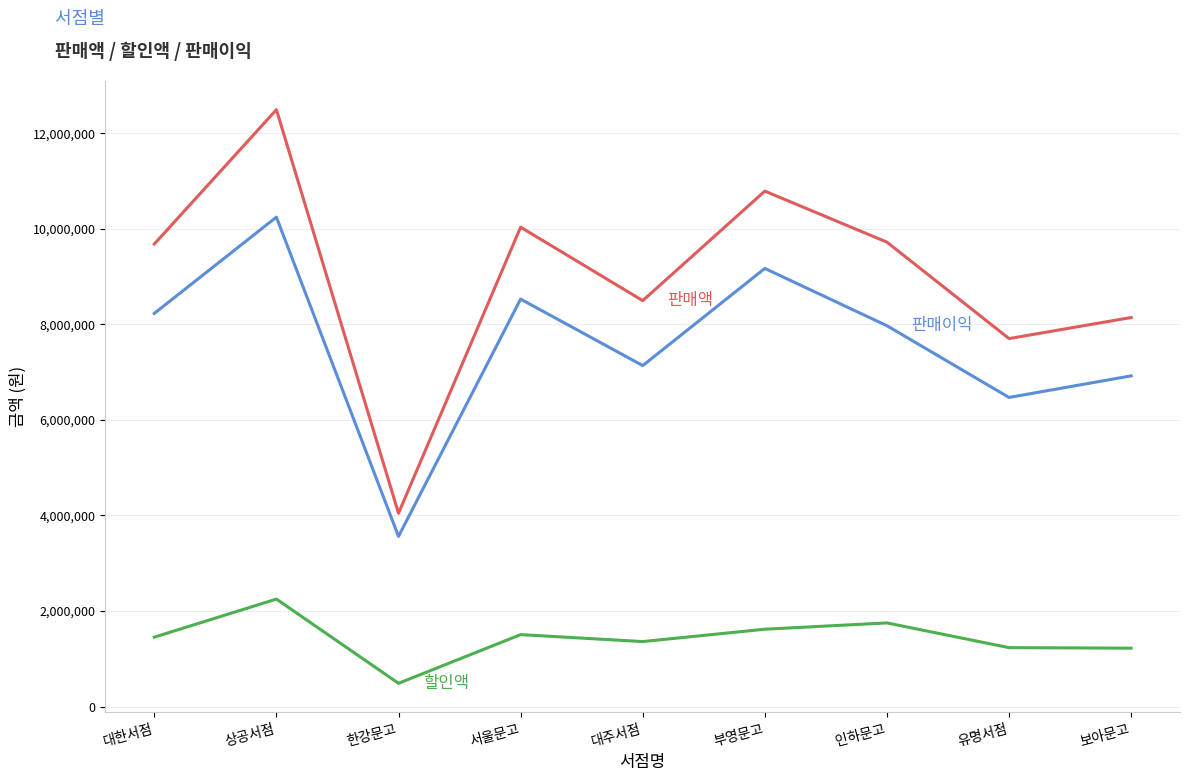

What is the difference between the highest and lowest values at 대주서점?

7137480